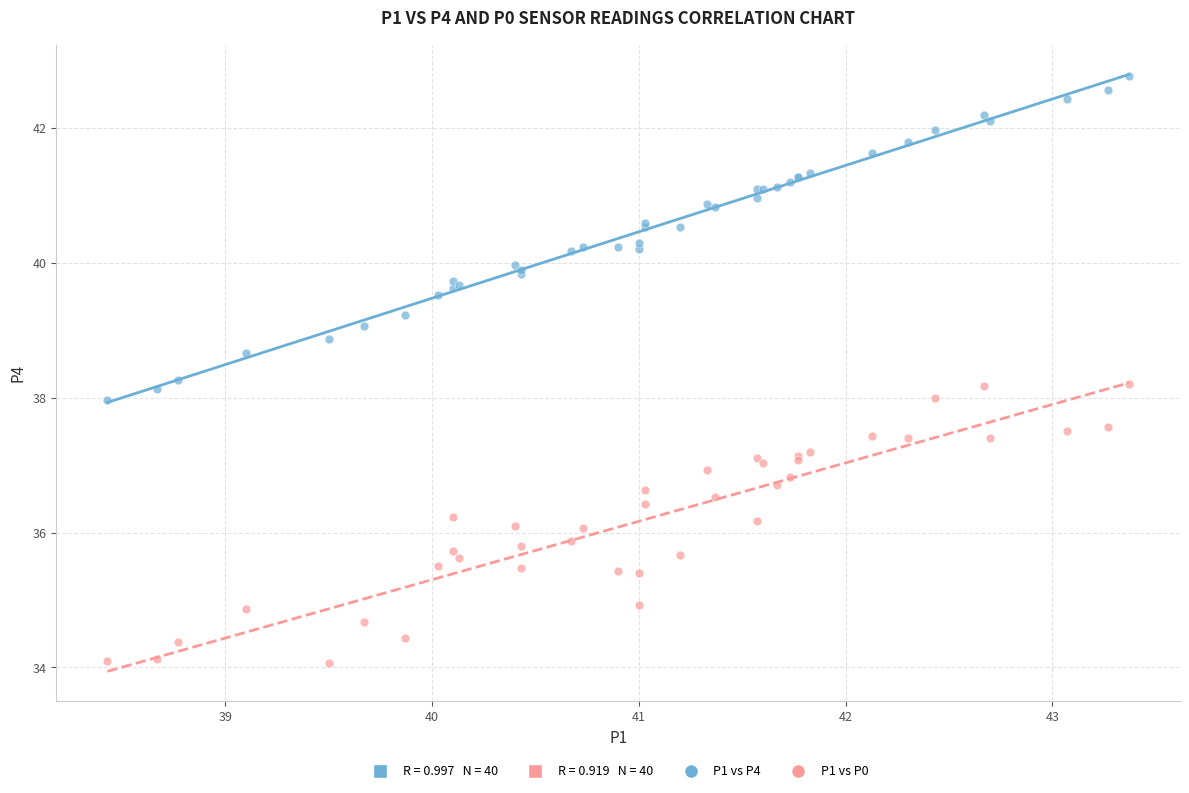

Which series reaches the maximum Y coordinate?

P1 vs P4